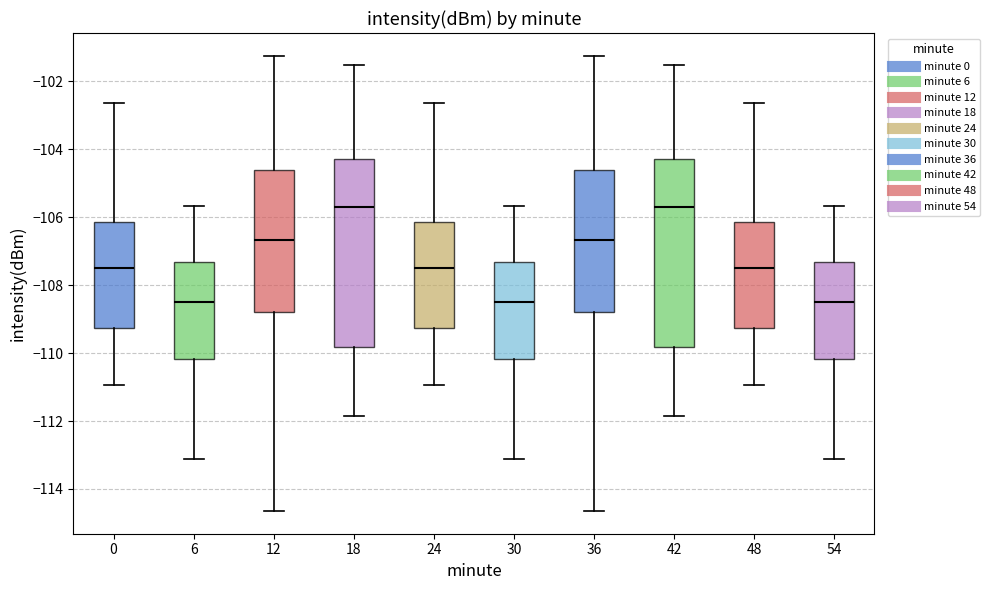

Reading left to right, transcribe this box plot: for each box, give where its median line is, the range the box spans, and where its two whiskers end, as read against the y-axis. The values are not printed on the chart, so give them approximately, as read against the axis.

0: median -107.6, box -109.2 to -106.2, whiskers -111.0 to -102.6
6: median -108.6, box -110.2 to -107.4, whiskers -113.2 to -105.6
12: median -106.6, box -108.8 to -104.6, whiskers -114.6 to -101.2
18: median -105.6, box -109.8 to -104.2, whiskers -111.8 to -101.6
24: median -107.6, box -109.2 to -106.2, whiskers -111.0 to -102.6
30: median -108.6, box -110.2 to -107.4, whiskers -113.2 to -105.6
36: median -106.6, box -108.8 to -104.6, whiskers -114.6 to -101.2
42: median -105.6, box -109.8 to -104.2, whiskers -111.8 to -101.6
48: median -107.6, box -109.2 to -106.2, whiskers -111.0 to -102.6
54: median -108.6, box -110.2 to -107.4, whiskers -113.2 to -105.6